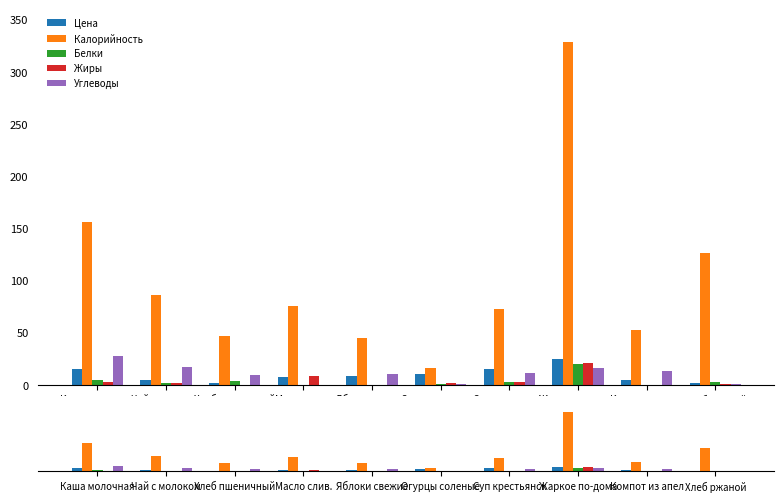

How many groups of bars are there?

10